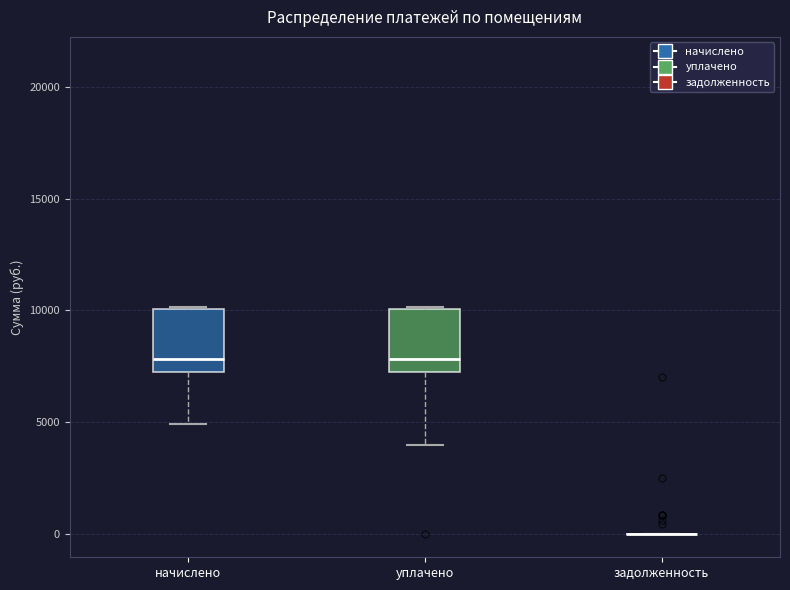

Where does the median line of the box for уплачено sit on the y-axis? The values are not printed on the chart, so give them approximately, as read against the axis.

8000